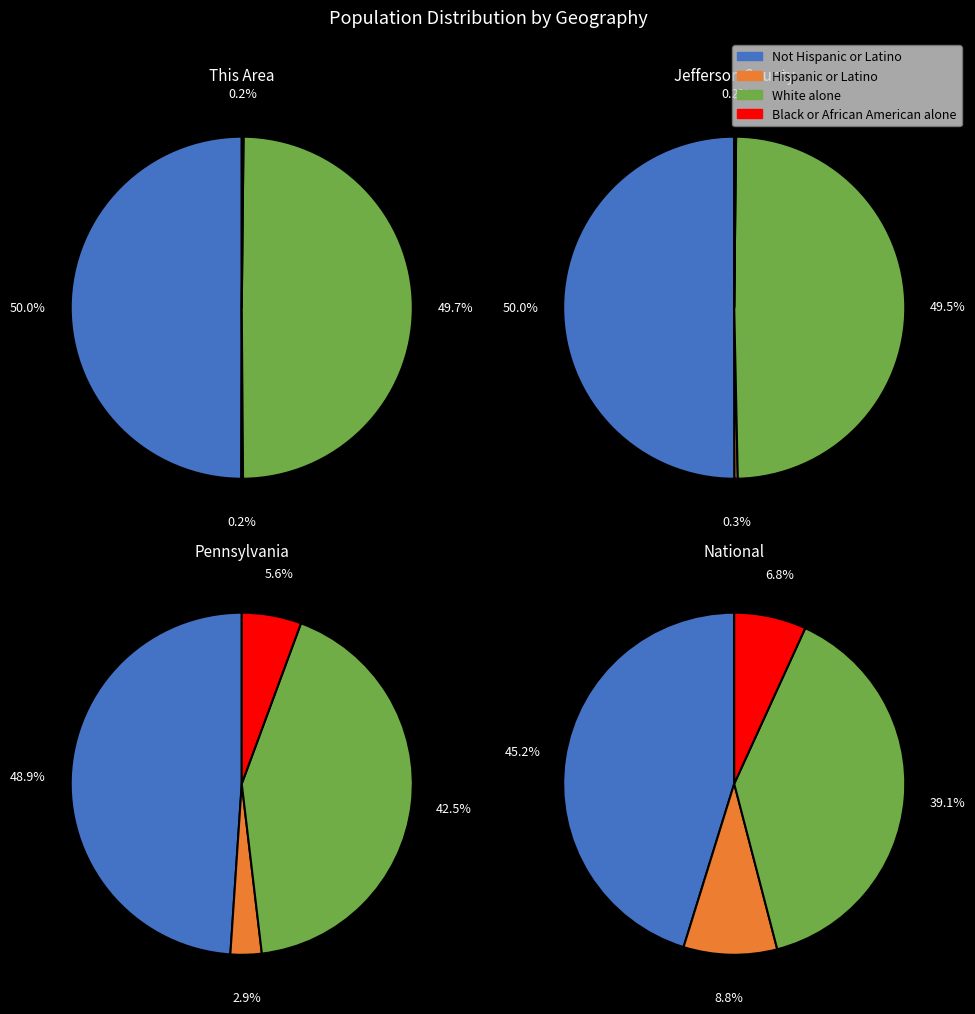

At National, list the series in order from smallest to largest.

Black or African American alone, Hispanic or Latino, White alone, Not Hispanic or Latino